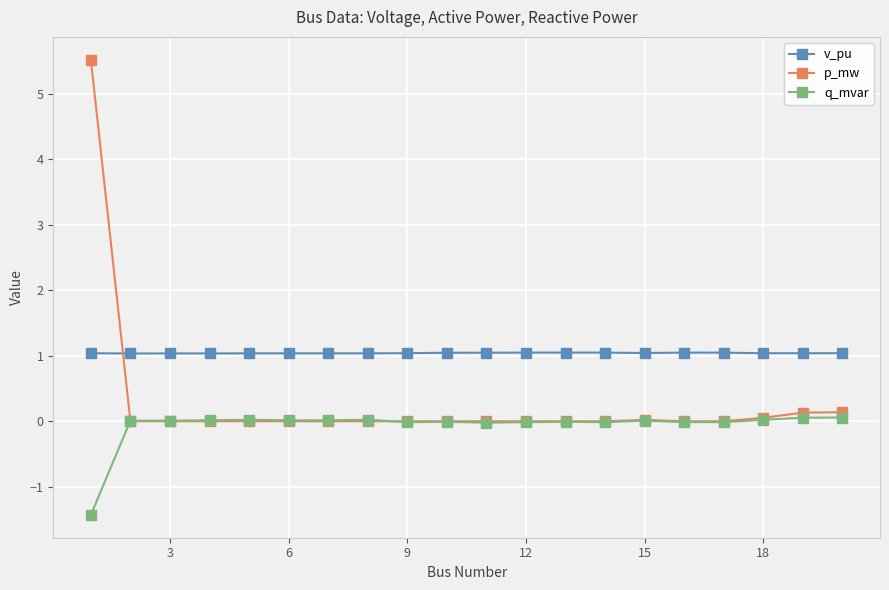

Which series has the largest total across all categories?

v_pu